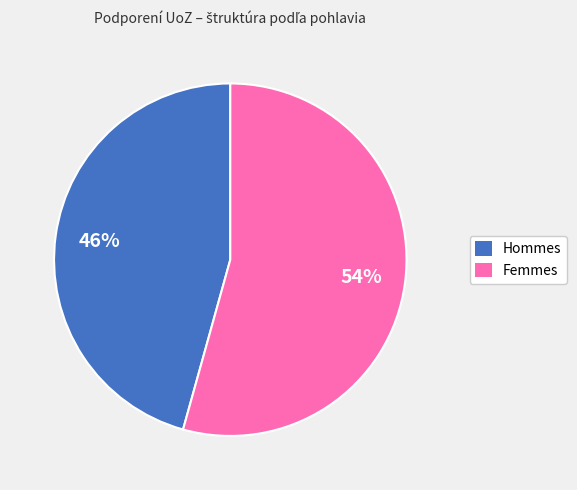

What percentage is the Hommes slice, to the nearest percent?

46%